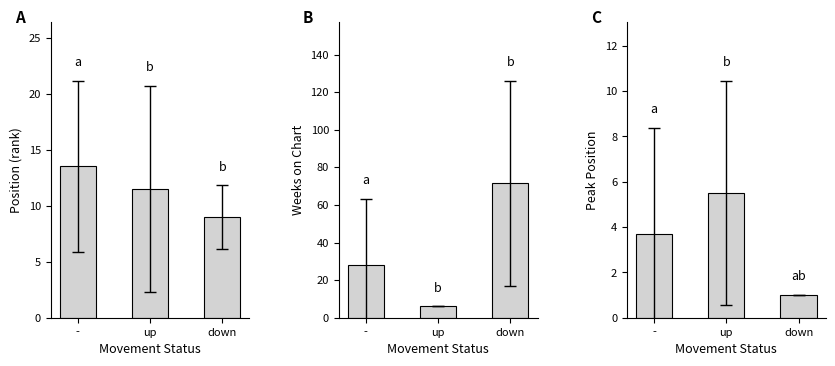

What is the label of the 2nd bar from the right?

up